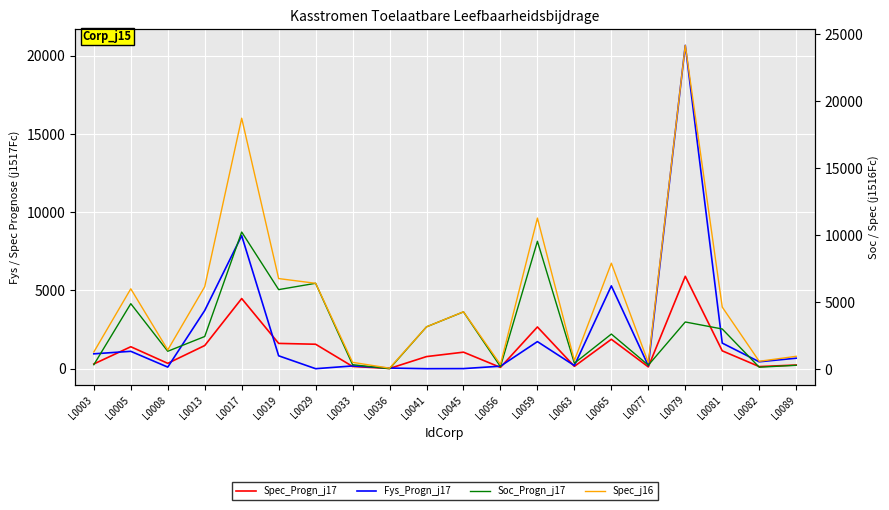

The value of Kasstr_Toel_Leefb_Spec_Progn_j1517Fc at L0045 is 4270. True or false?

True